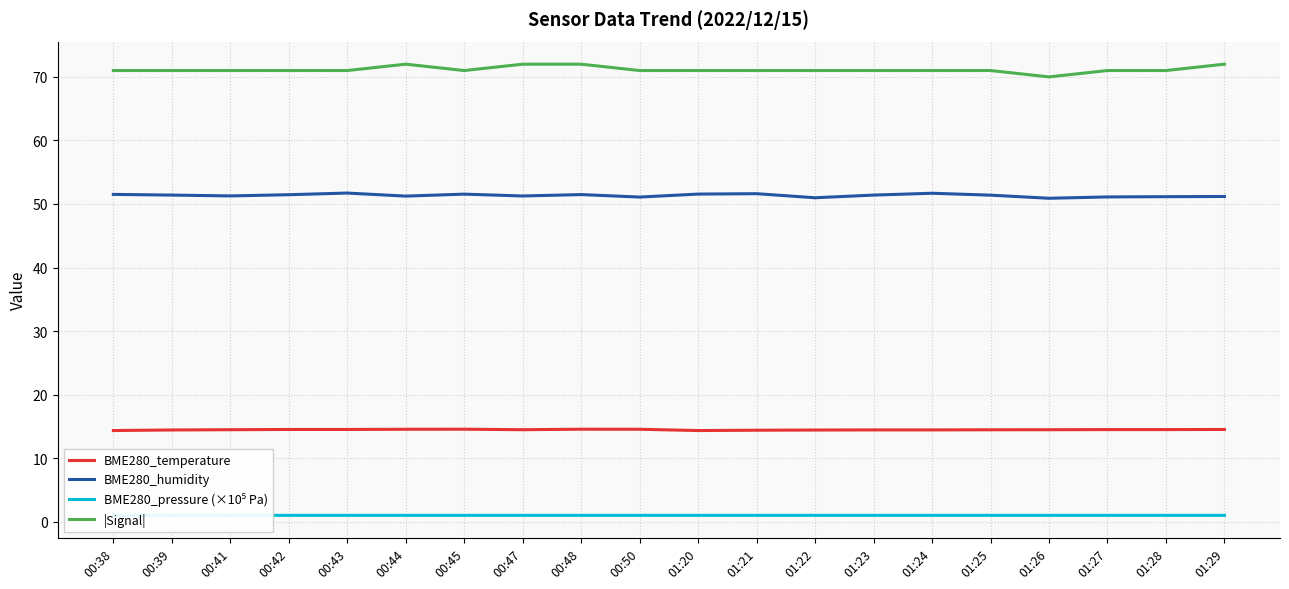

What position from the right is 00:48?

12